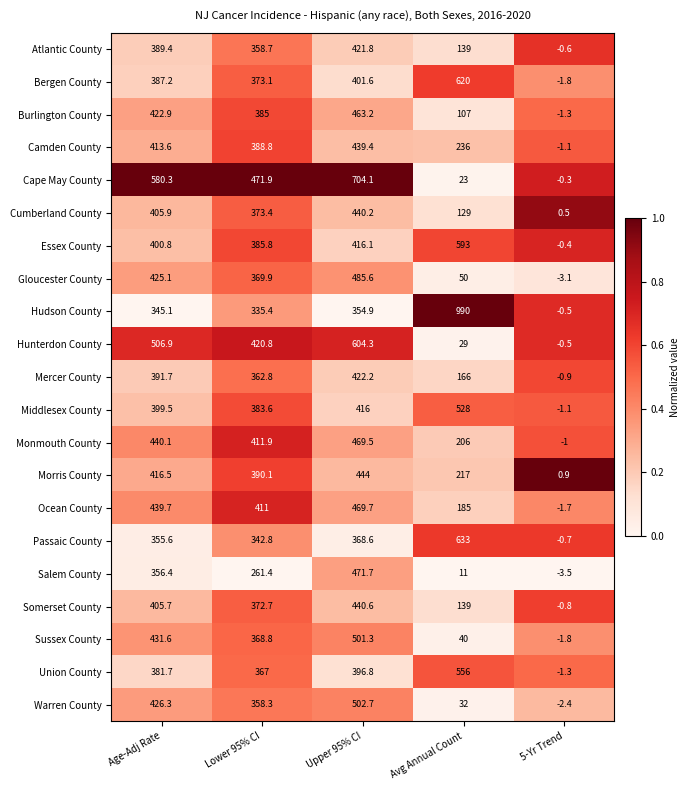

At which label does Passaic County first exceed 355?

Age-Adj Rate